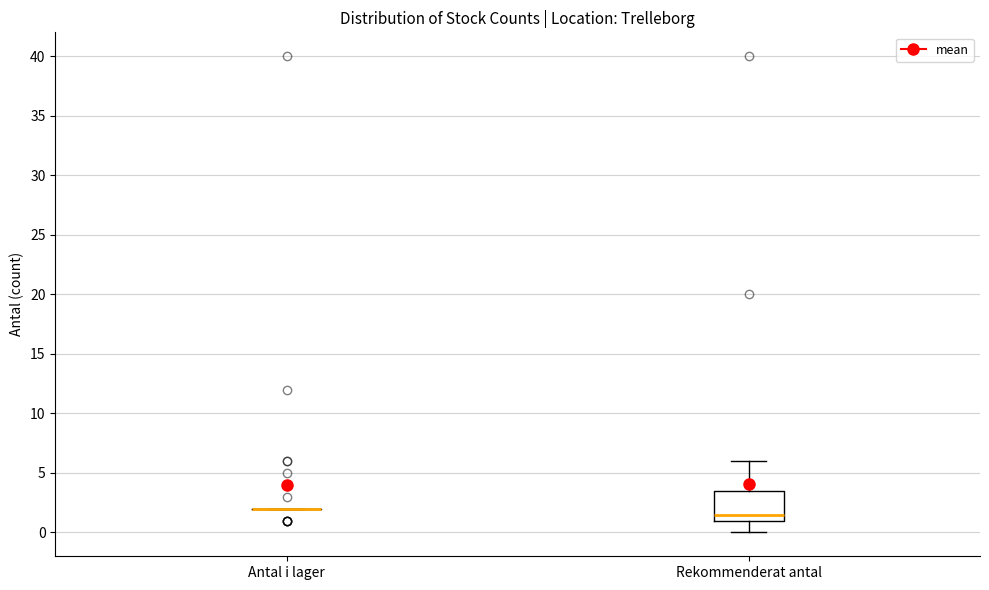

Reading left to right, transcribe this box plot: for each box, give where its median line is, the range the box spans, and where its two whiskers end, as read against the y-axis. The values are not printed on the chart, so give them approximately, as read against the axis.

Antal i lager: box collapsed to a line at 2.0, whiskers 2.0 to 2.0
Rekommenderat antal: median 1.5, box 1.0 to 3.5, whiskers 0.0 to 6.0